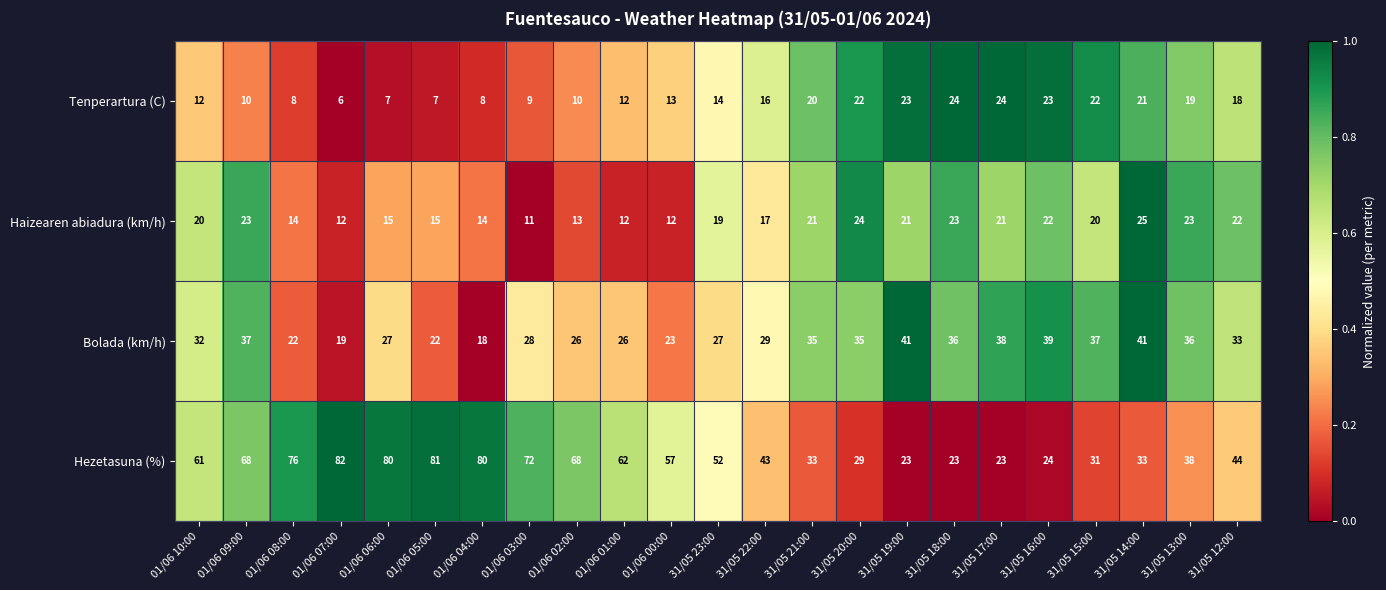

True or false: Hezetasuna (%) has a value of 119 at 01/06 02:00.

False